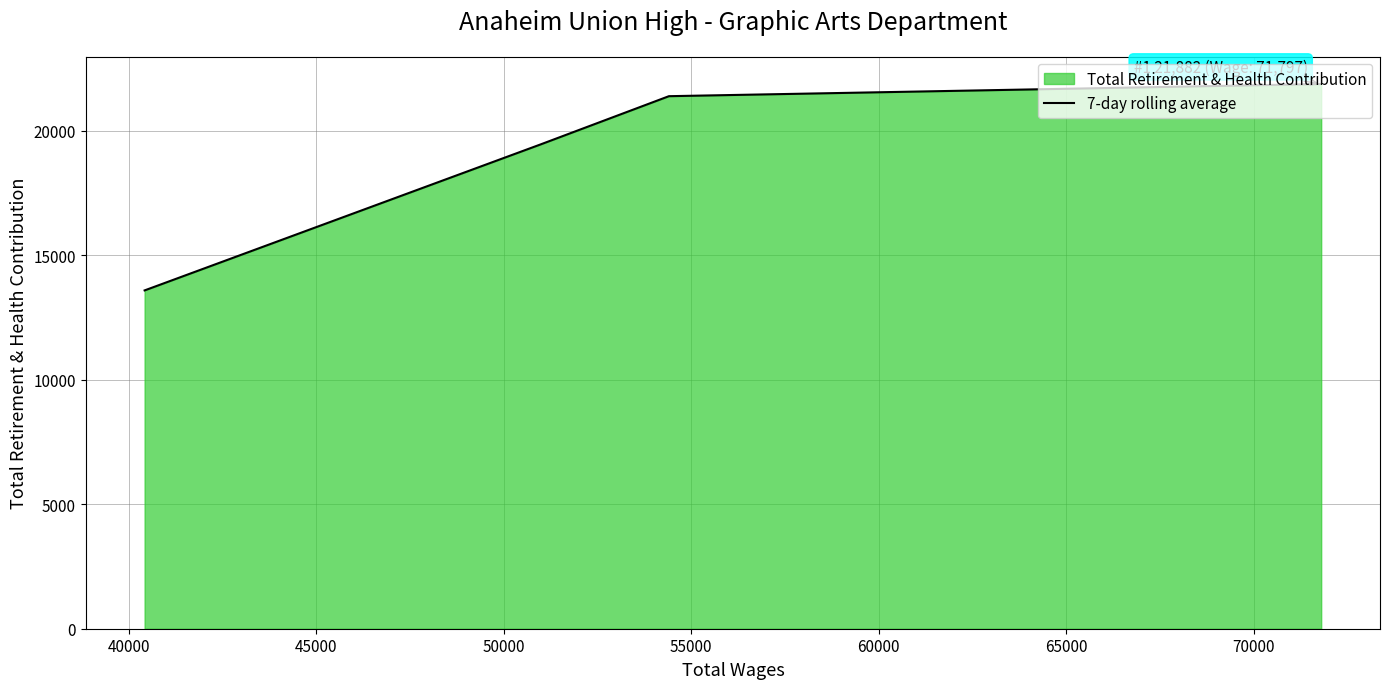

Reading left to right, transcribe all the data shown in this chart.

13591	19455	21393	21882